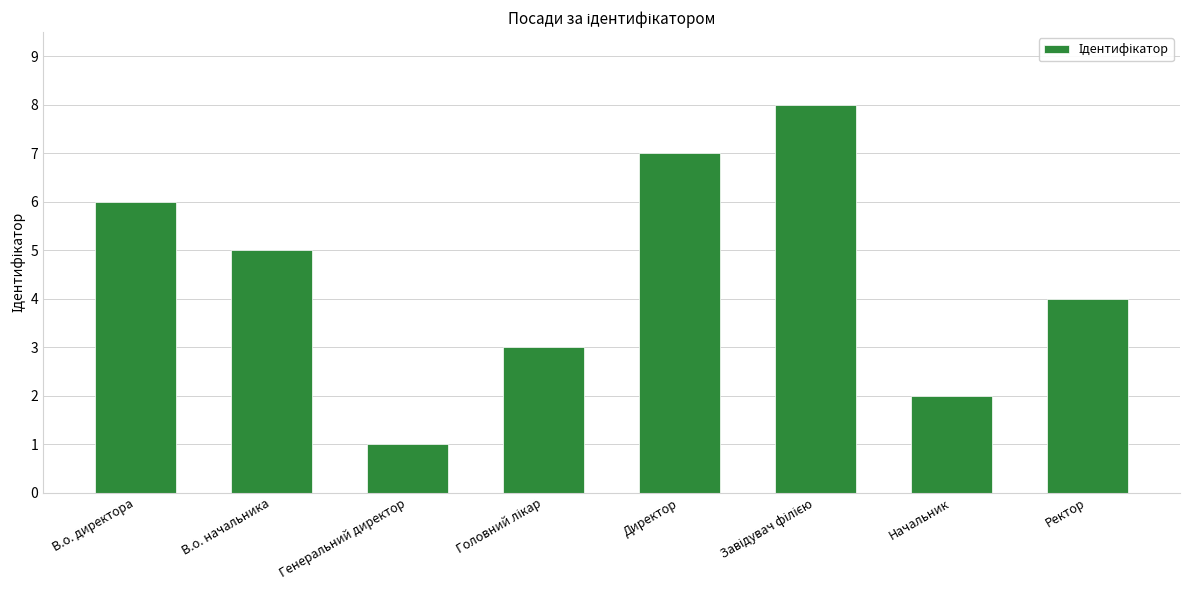

How many bars are there in total?

8